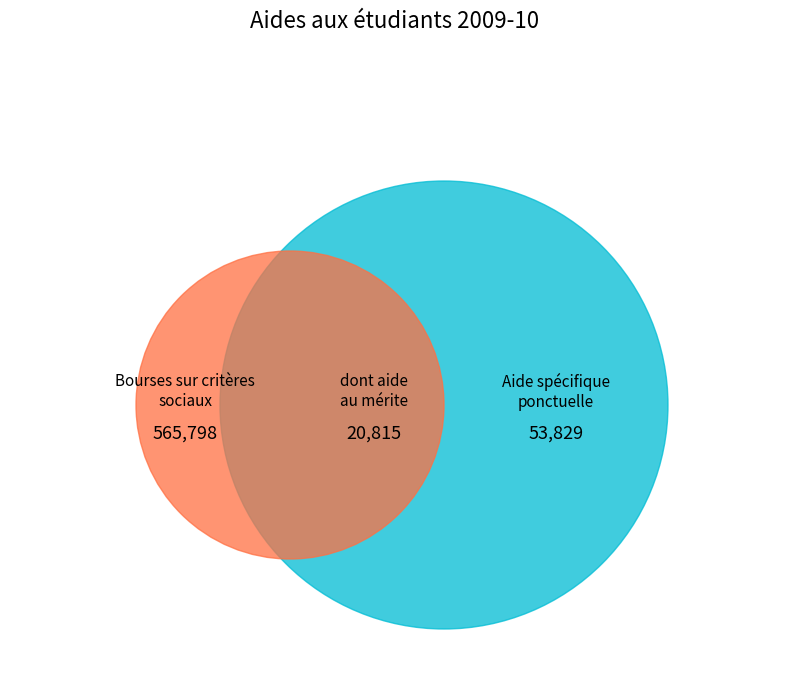

Does Bourses sur critères sociaux account for over 50% of the chart?

Yes